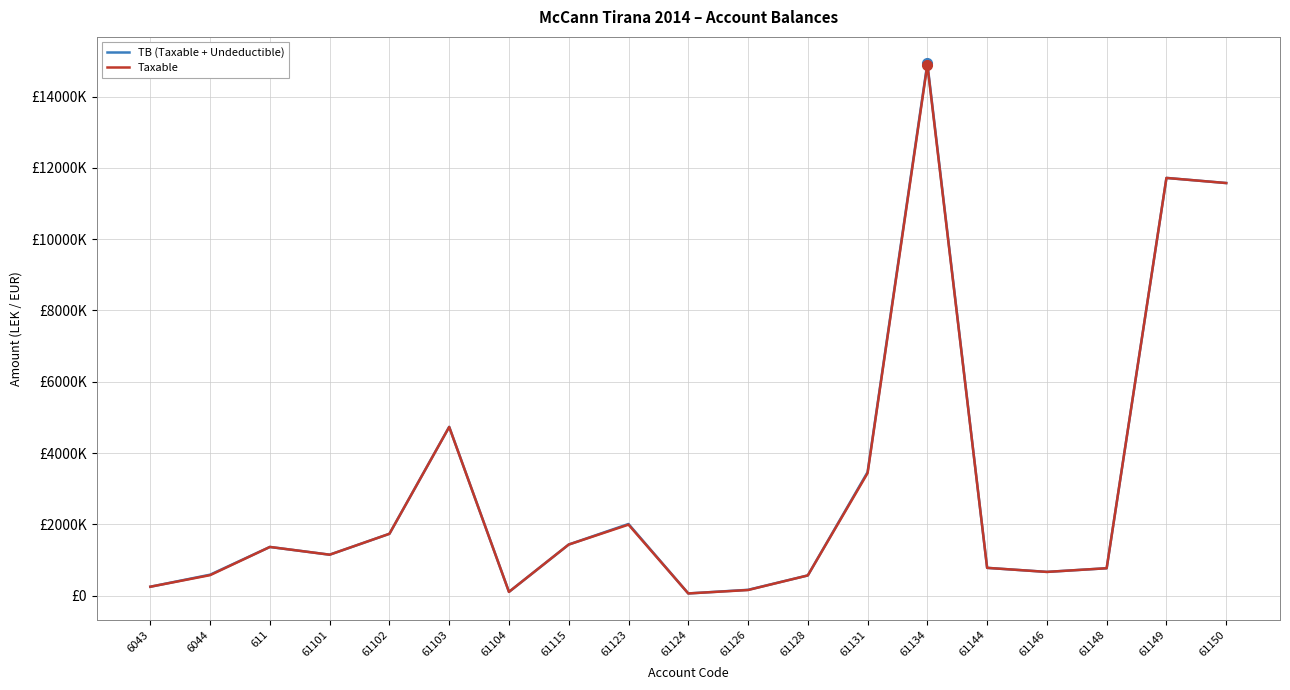

What is the average value of the TB (Taxable + Undeductible) series?

3056356.3